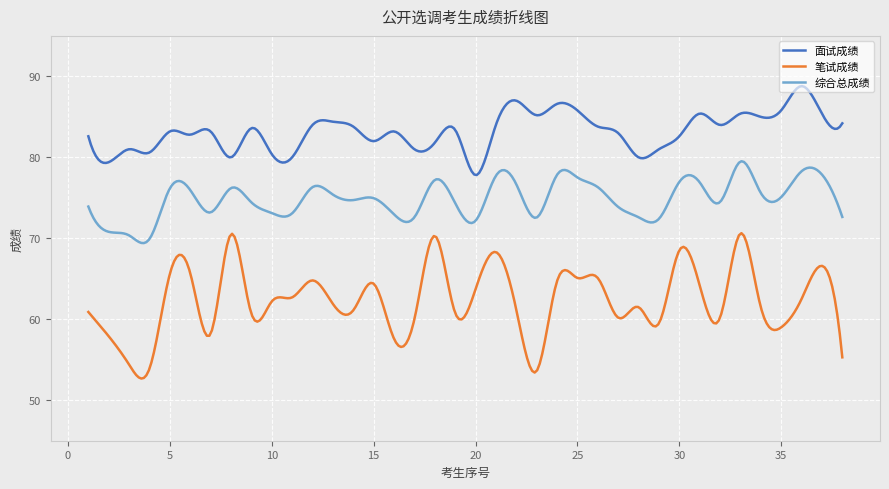

Rank the series by their maximum value, from highest to lowest.

面试成绩, 综合总成绩, 笔试成绩